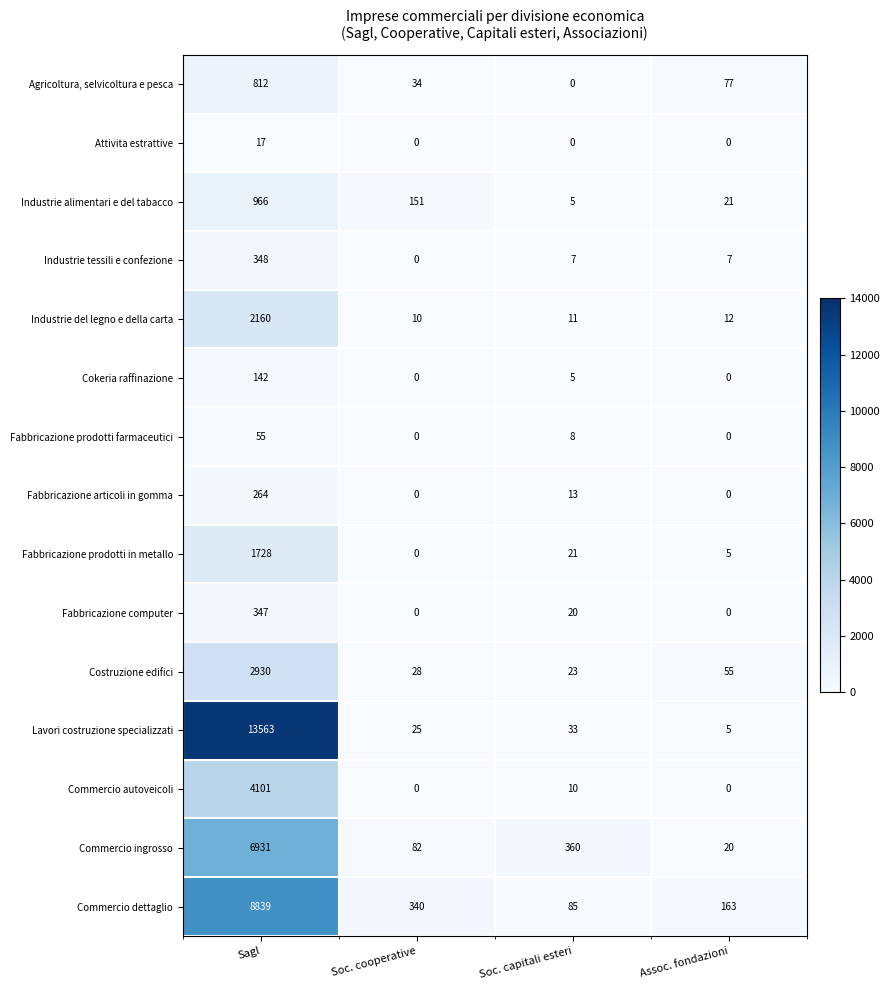

Count the Attivita estrattive values in the range 0 to 17.

4